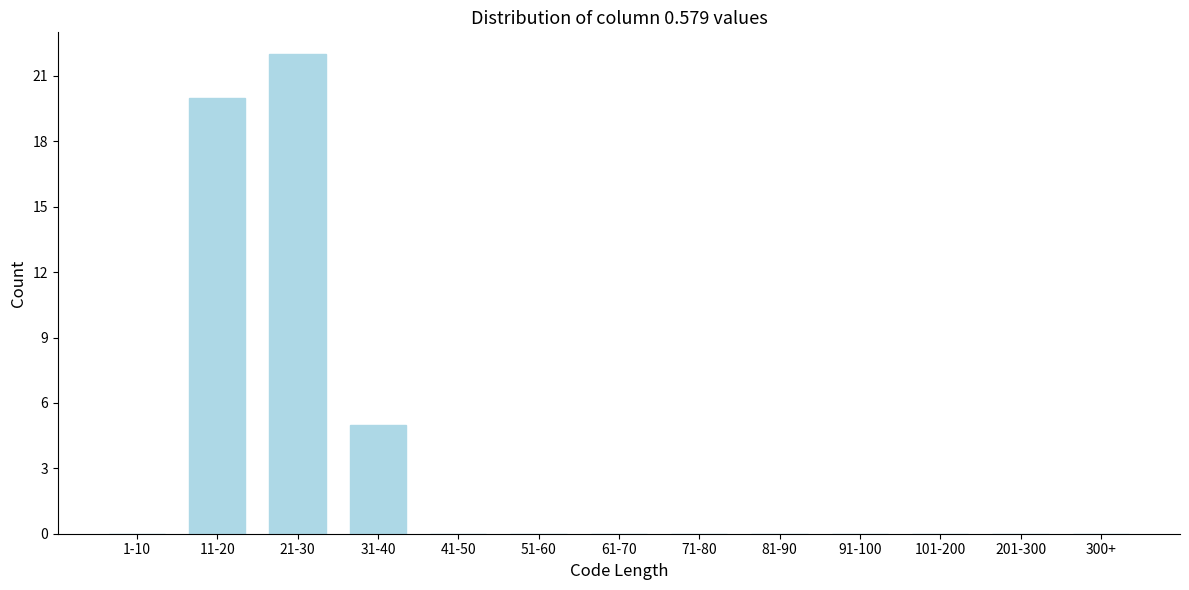

Reading right to left, list all the values displayed in this chart.

300+=0	201-300=0	101-200=0	91-100=0	81-90=0	71-80=0	61-70=0	51-60=0	41-50=0	31-40=5	21-30=22	11-20=20	1-10=0